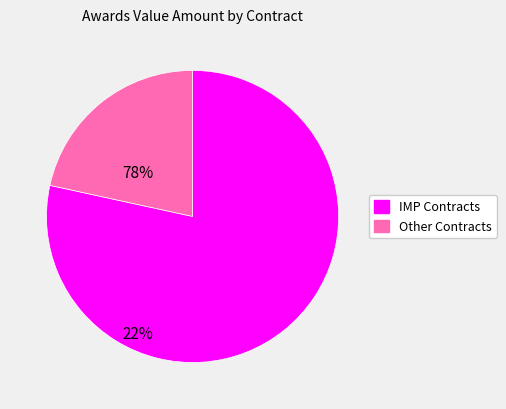

The Other Contracts slice represents 12% of the pie. True or false?

False